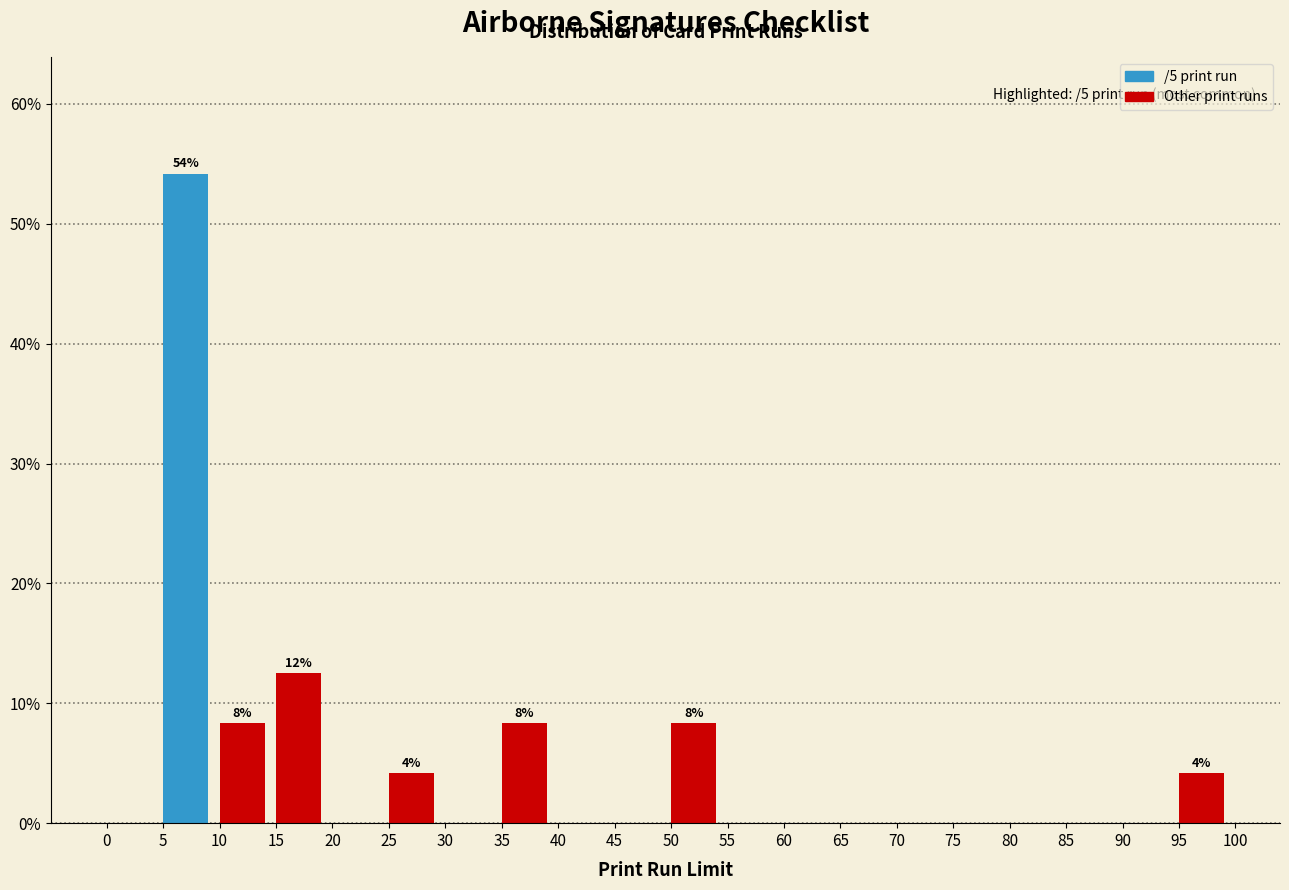

Over which range of the x-axis is the bar tallest?

5 to 10